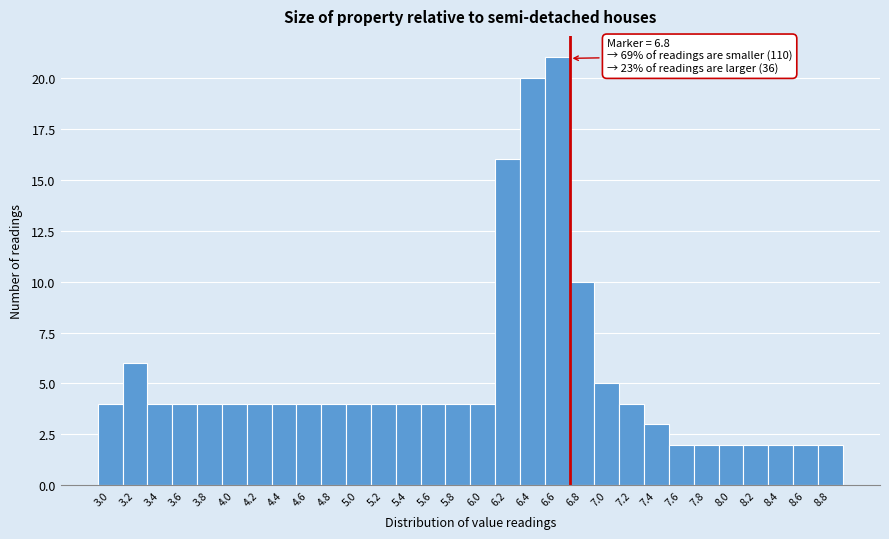

Reading right to left, what are all the values shown in this chart?

2	2	2	2	2	2	2	3	4	5	10	21	20	16	4	4	4	4	4	4	4	4	4	4	4	4	4	4	6	4